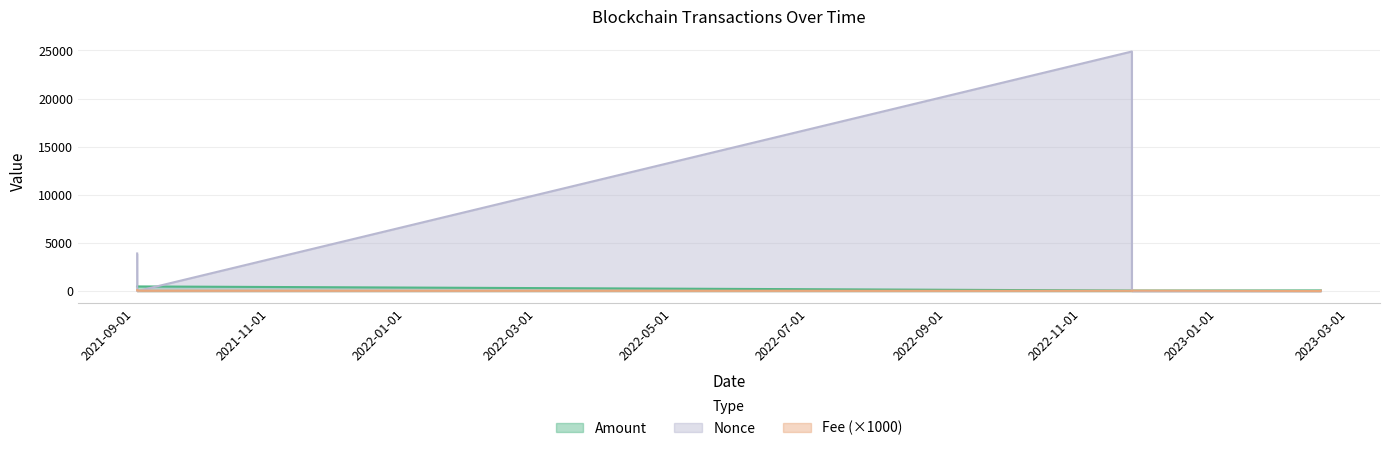

What value does the Amount series have at 2023-02-16 14:09:00?

72.5